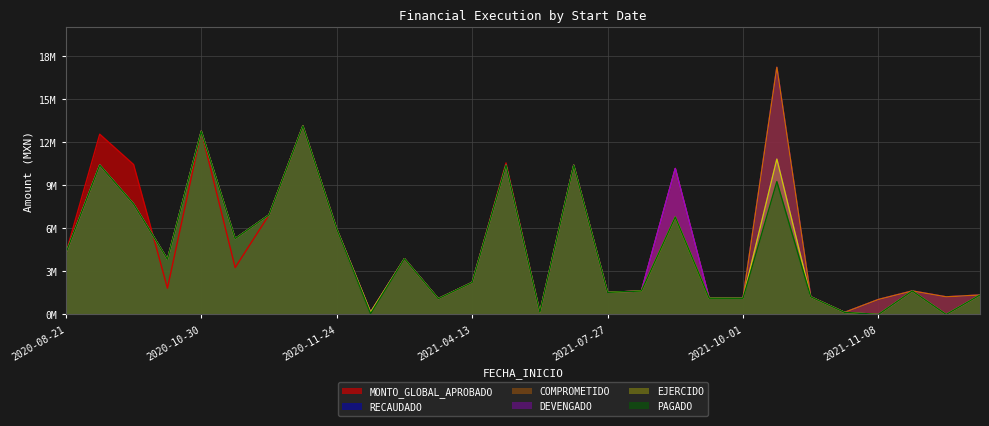

How many times do EJERCIDO and MONTO_GLOBAL_APROBADO cross each other?

5